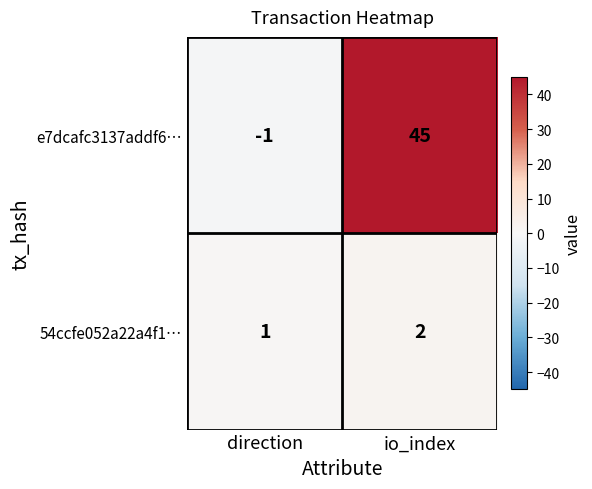

Reading left to right, list all the values displayed in this chart.

e7dcafc3137addf6…: direction=-1	io_index=45
54ccfe052a22a4f1…: direction=1	io_index=2